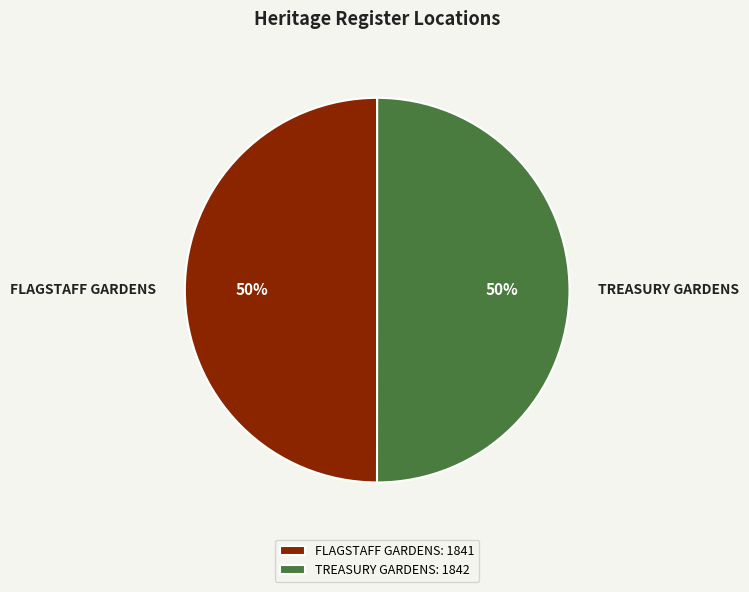

To the nearest percent, what is the combined percentage of TREASURY GARDENS and FLAGSTAFF GARDENS?

100%